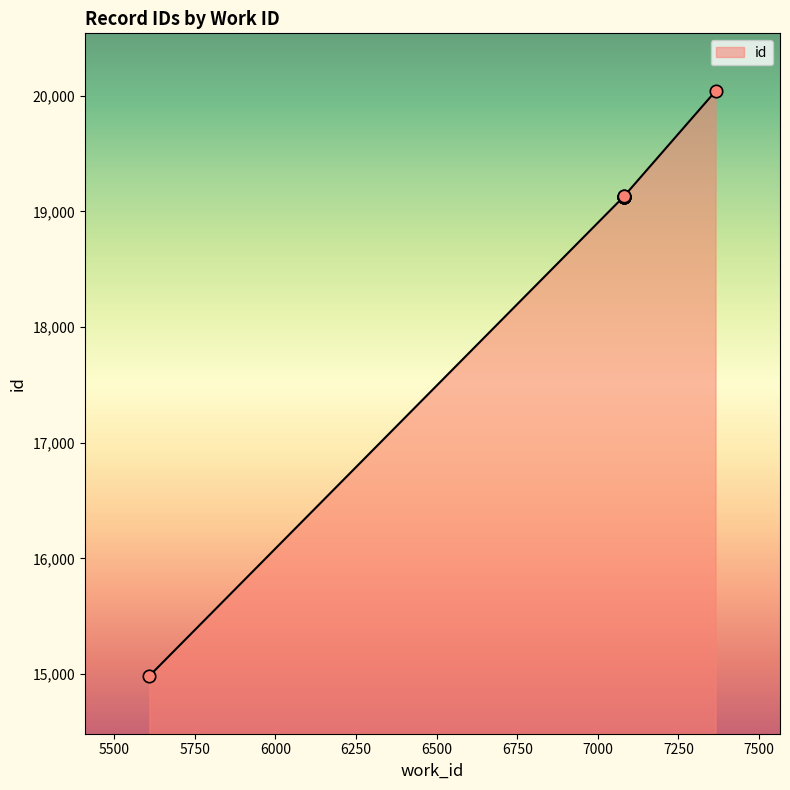

What is the change in value from 7080 to 7080?

+1